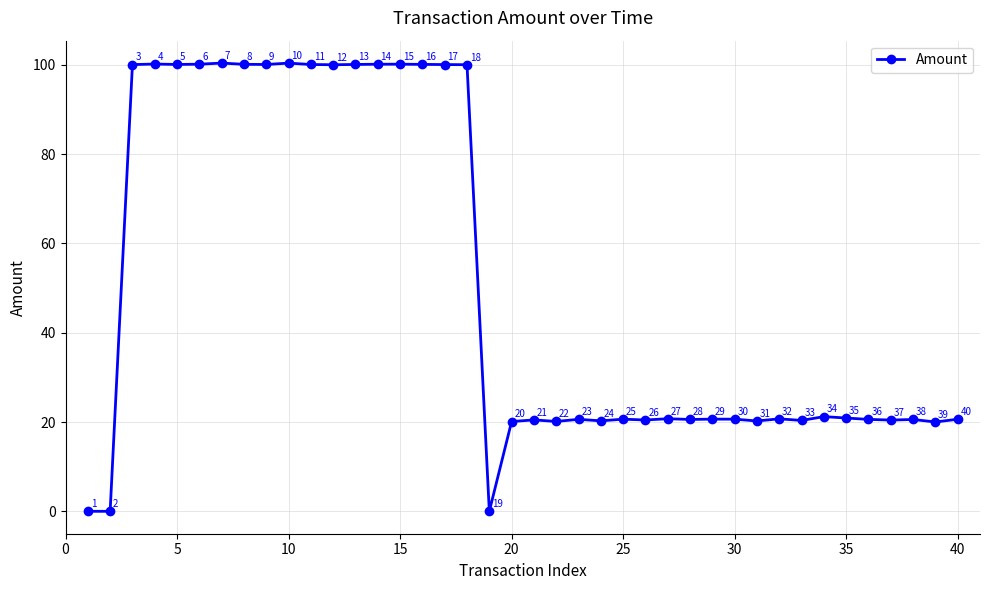

What is the value of the 26th point from the left?

20.5